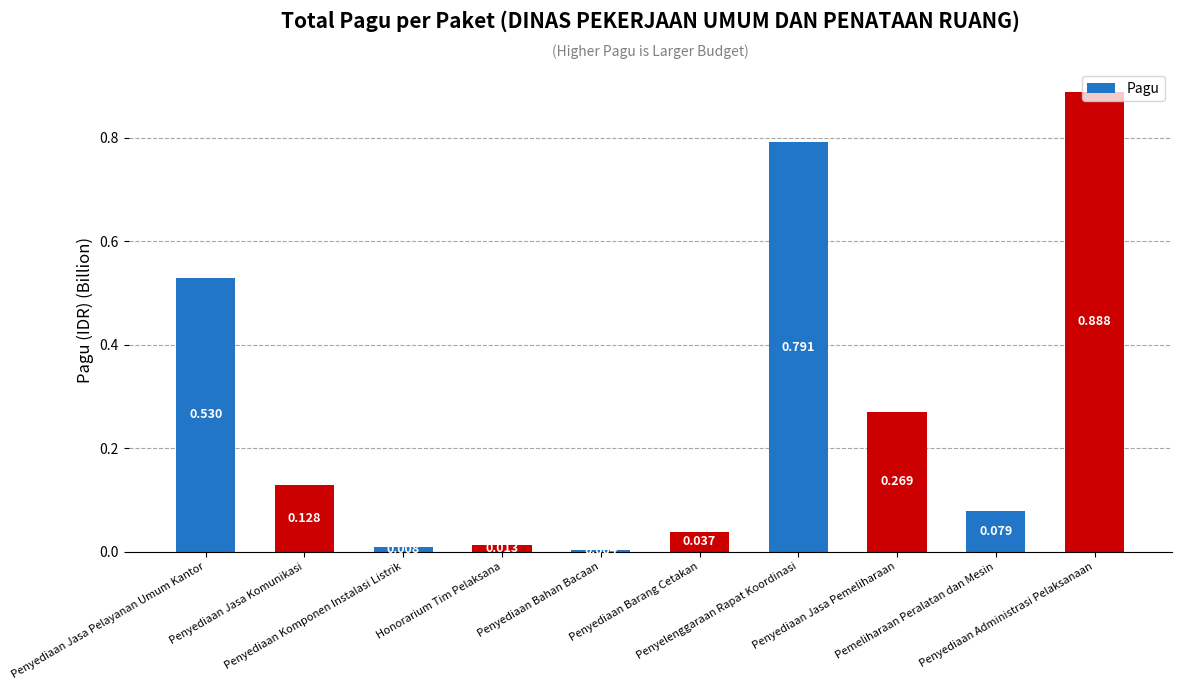

At which label is the value closest to 0?

Penyediaan Bahan Bacaan